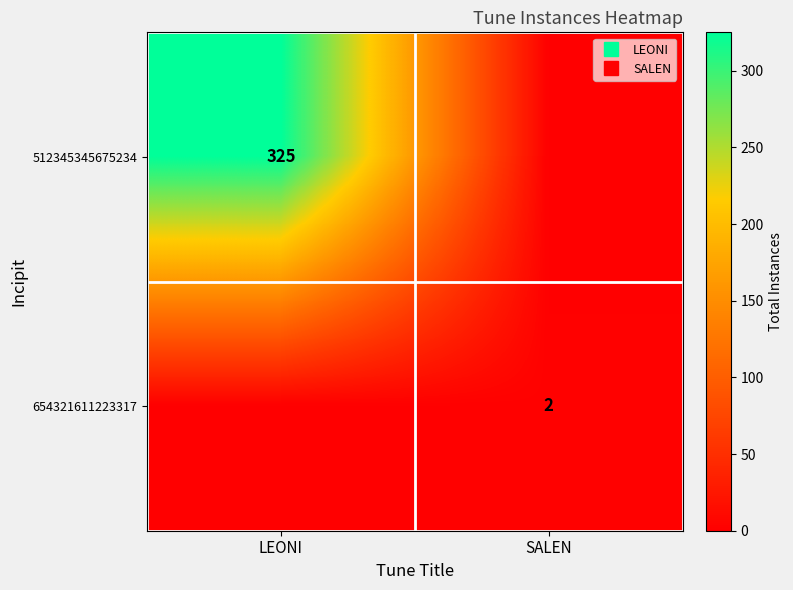

List the labels in order of 512345345675234 value, smallest first.

SALEN, LEONI